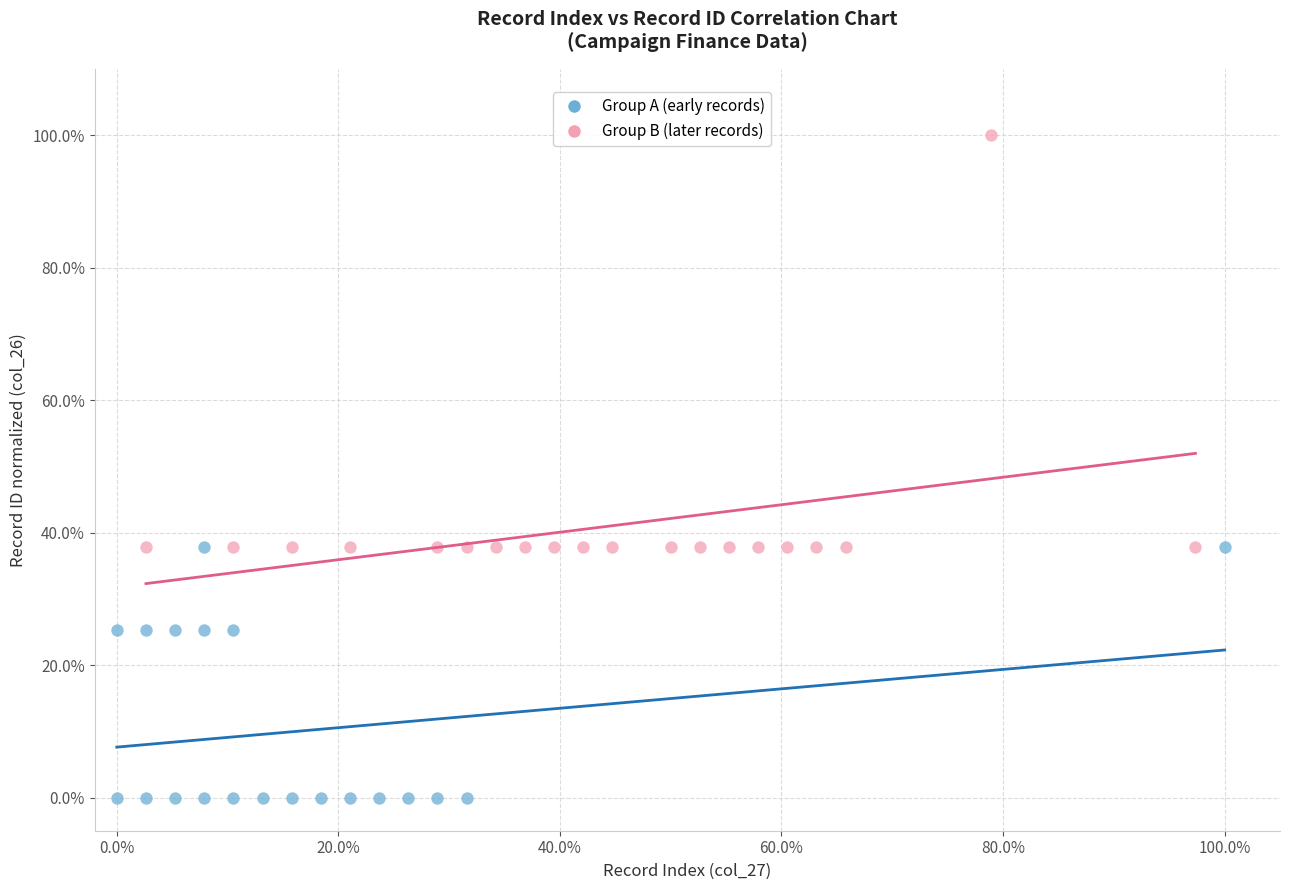

Which series has the largest Y range (max minus min)?

Group B (later records)